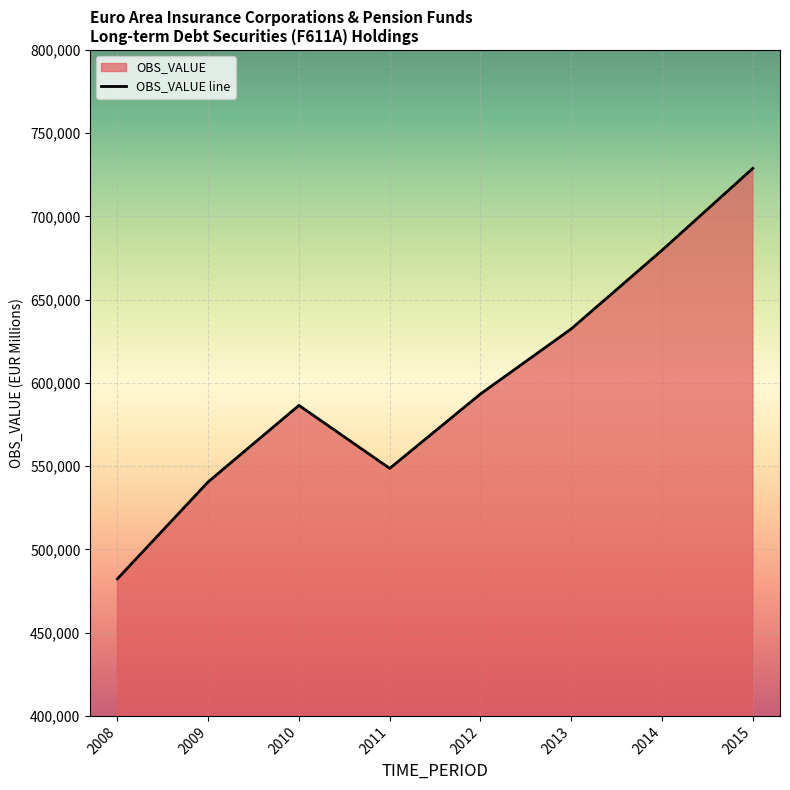

How many distinct data groups are displayed?

1